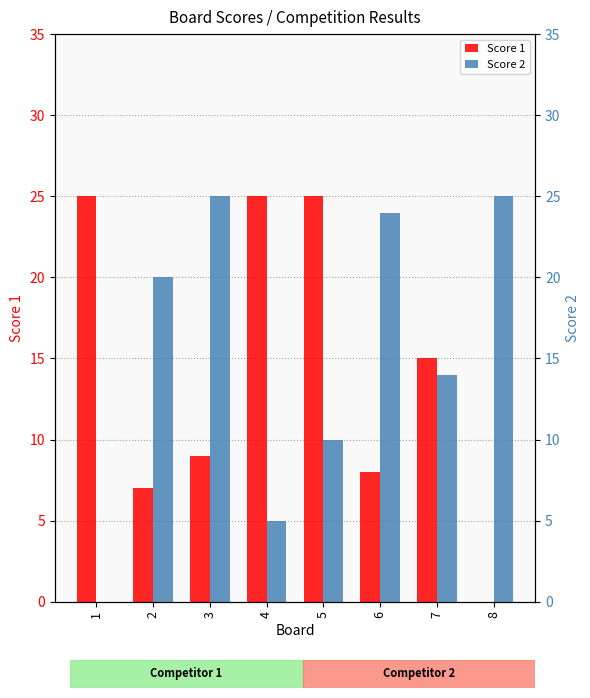

How many values in the Score 1 series exceed 15?

3